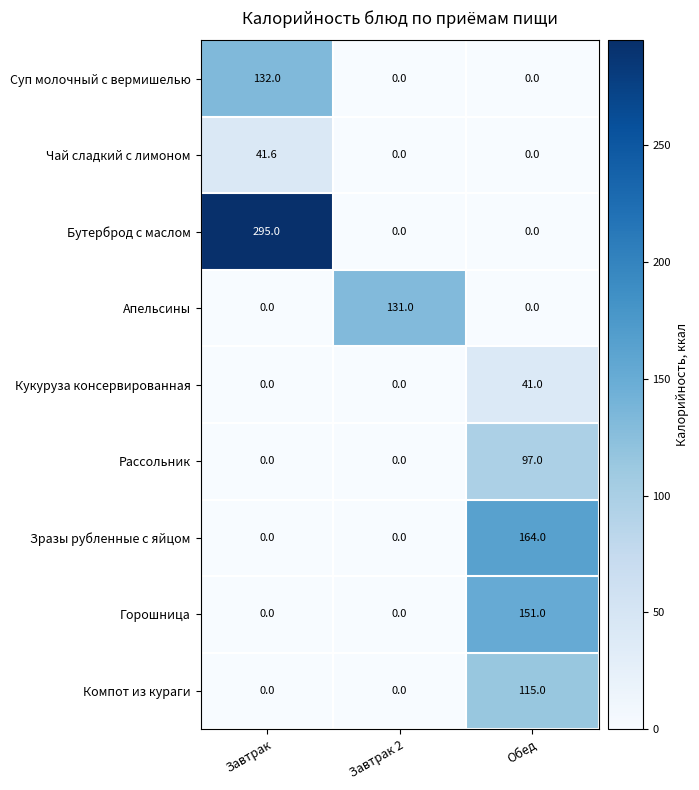

What is the maximum value shown in the chart?

295.0